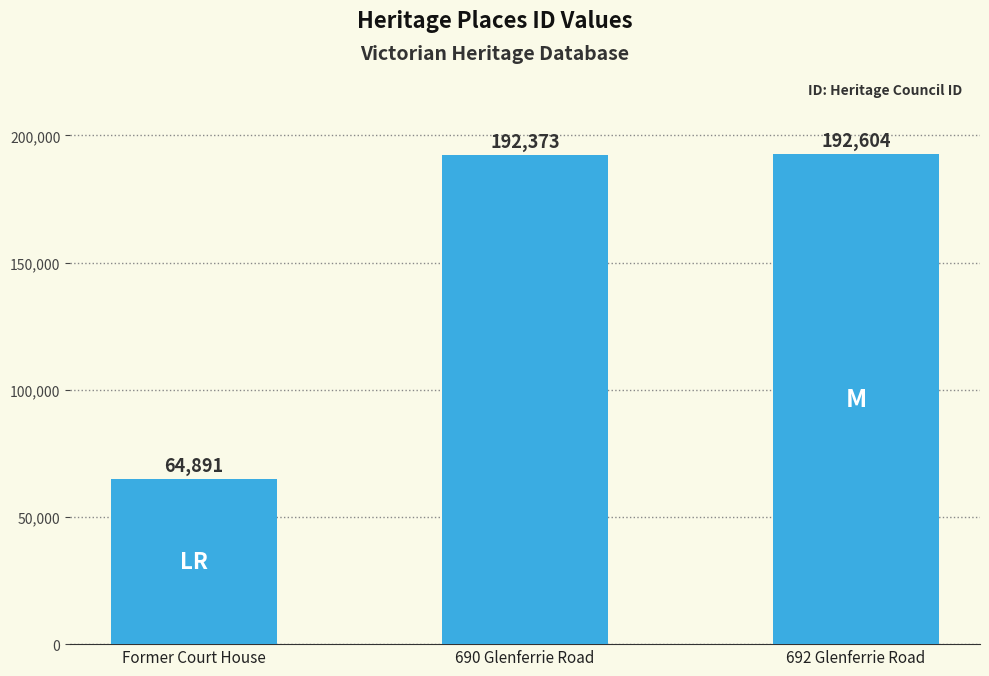

Reading left to right, extract all data points from this chart.

Former Court House=64891	690 Glenferrie Road=192373	692 Glenferrie Road=192604